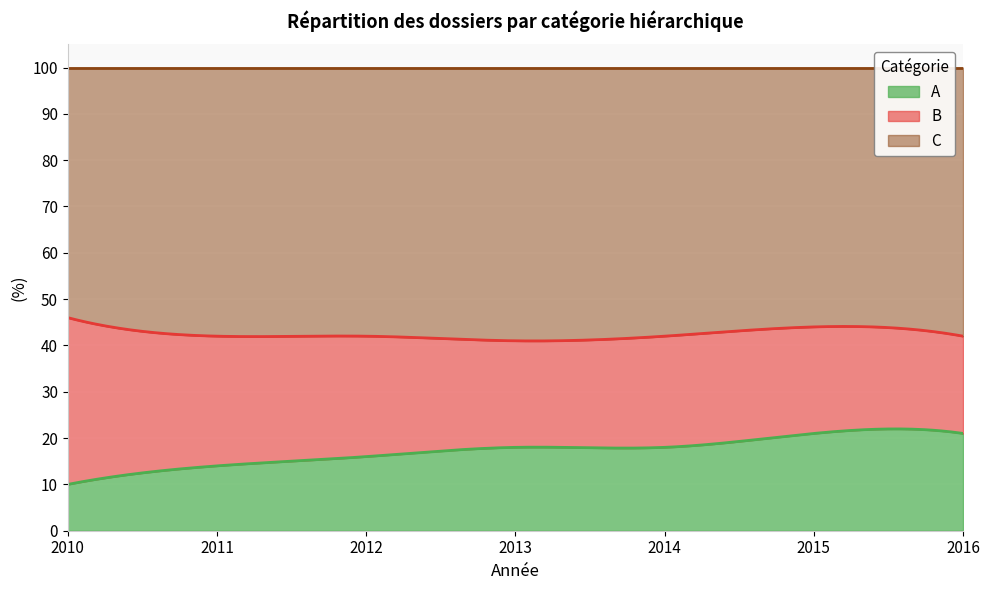

Does the chart display data point markers on the line(s)?

No